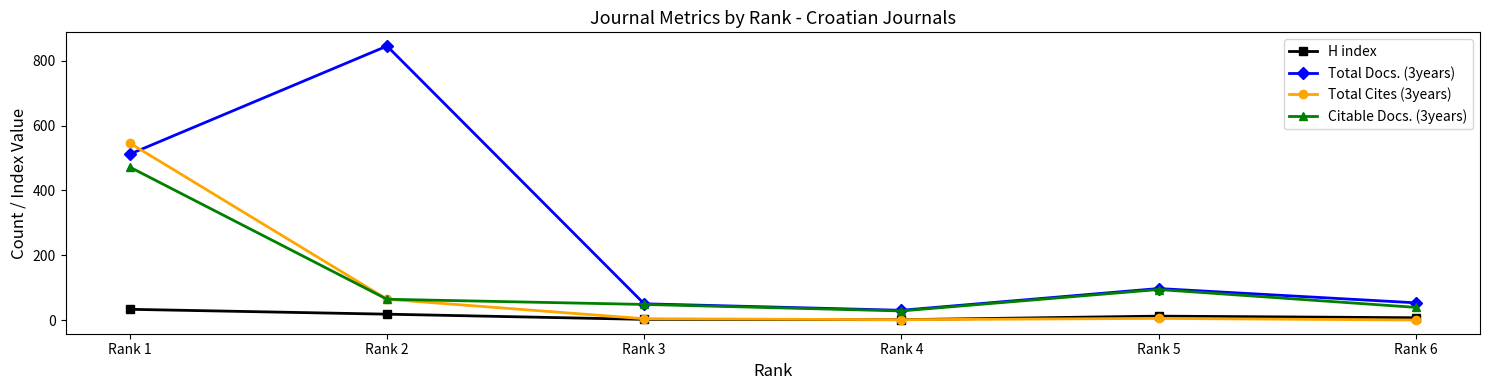

Rank the series by their maximum value, from highest to lowest.

Total Docs. (3years), Total Cites (3years), Citable Docs. (3years), H index